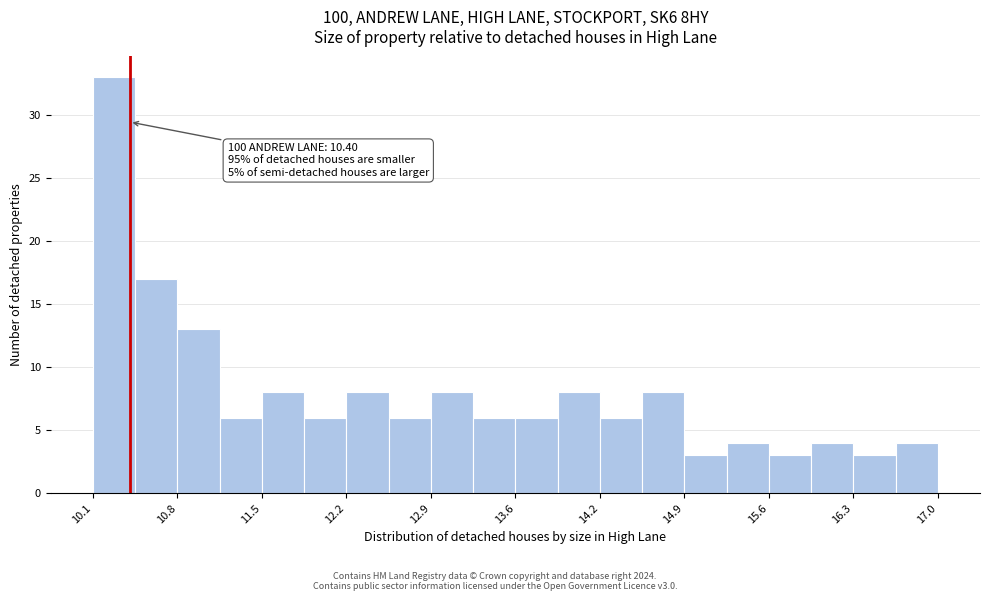

Read against the x-axis, roughly where is the centre of the tallest bar?

10.3